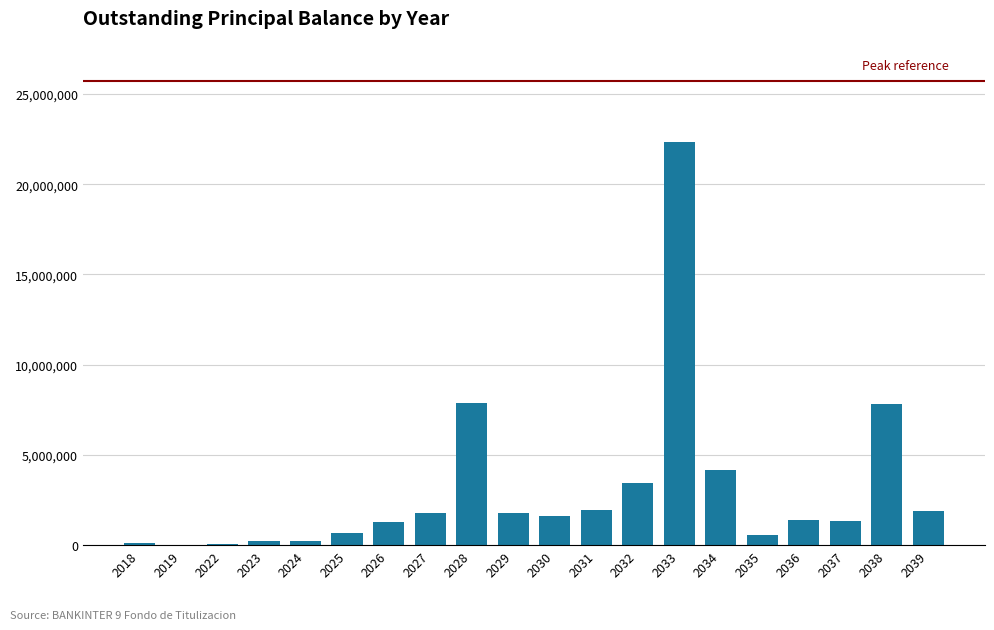

The chart shows a value of 47199.7 at 2022. True or false?

True